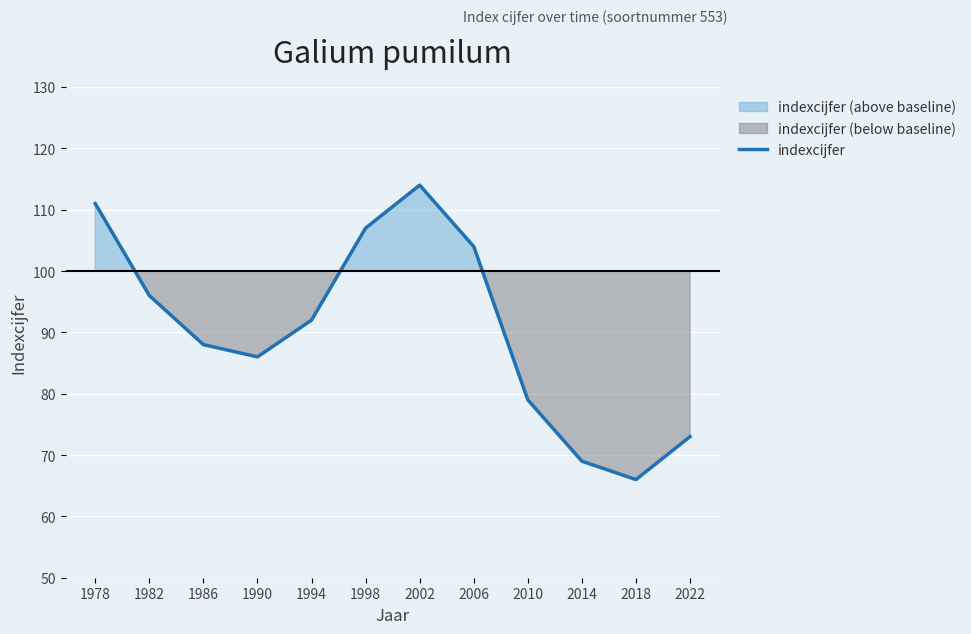

What is the value of the 7th point from the left?

114